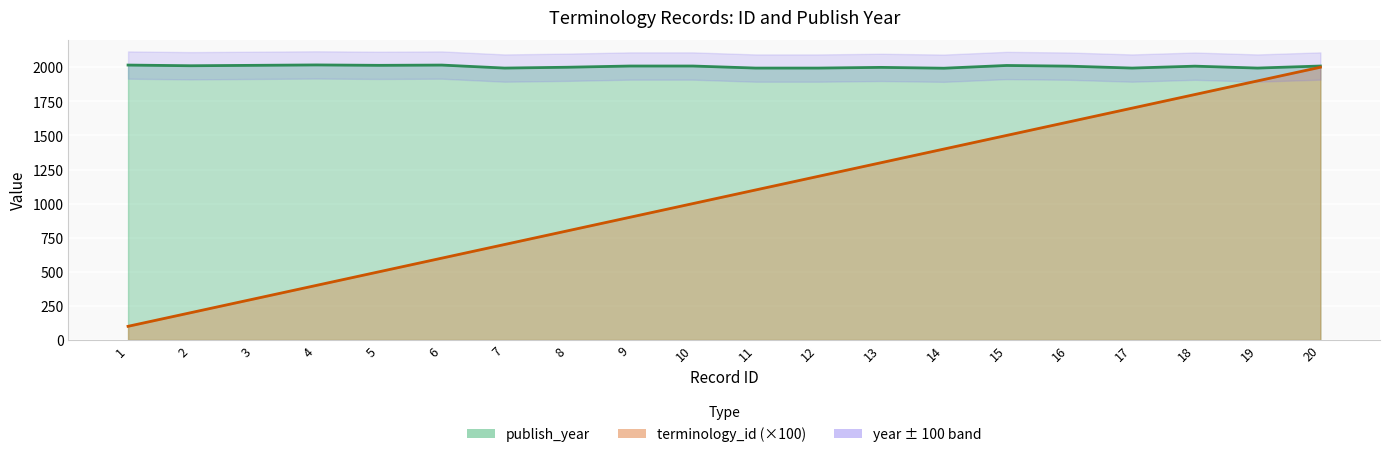

Which series has the largest total across all categories?

publish_year